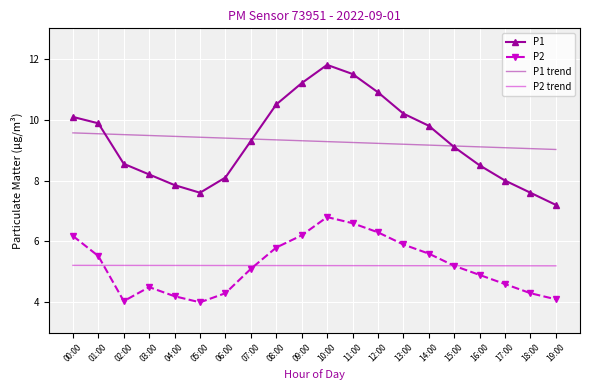

How many distinct data groups are displayed?

4